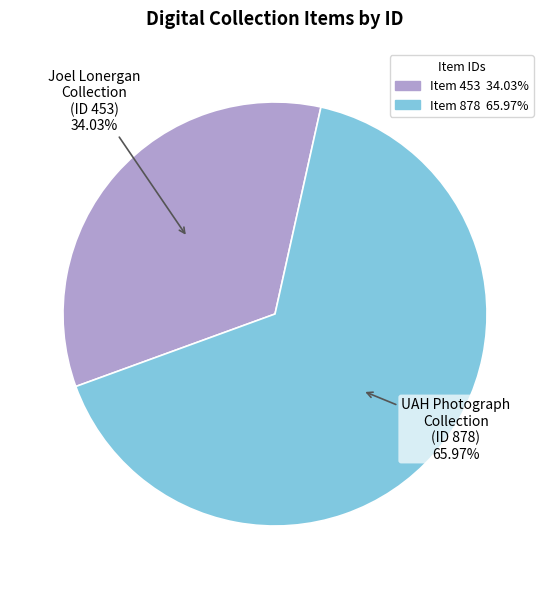

Is there a majority slice in this chart?

Yes